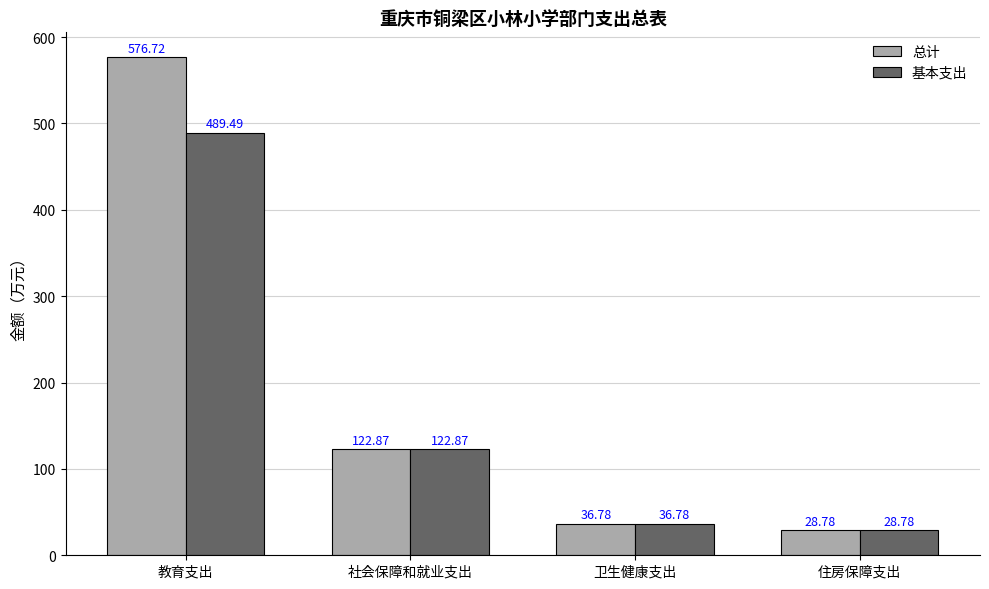

At which label is 总计 closest to 302?

社会保障和就业支出